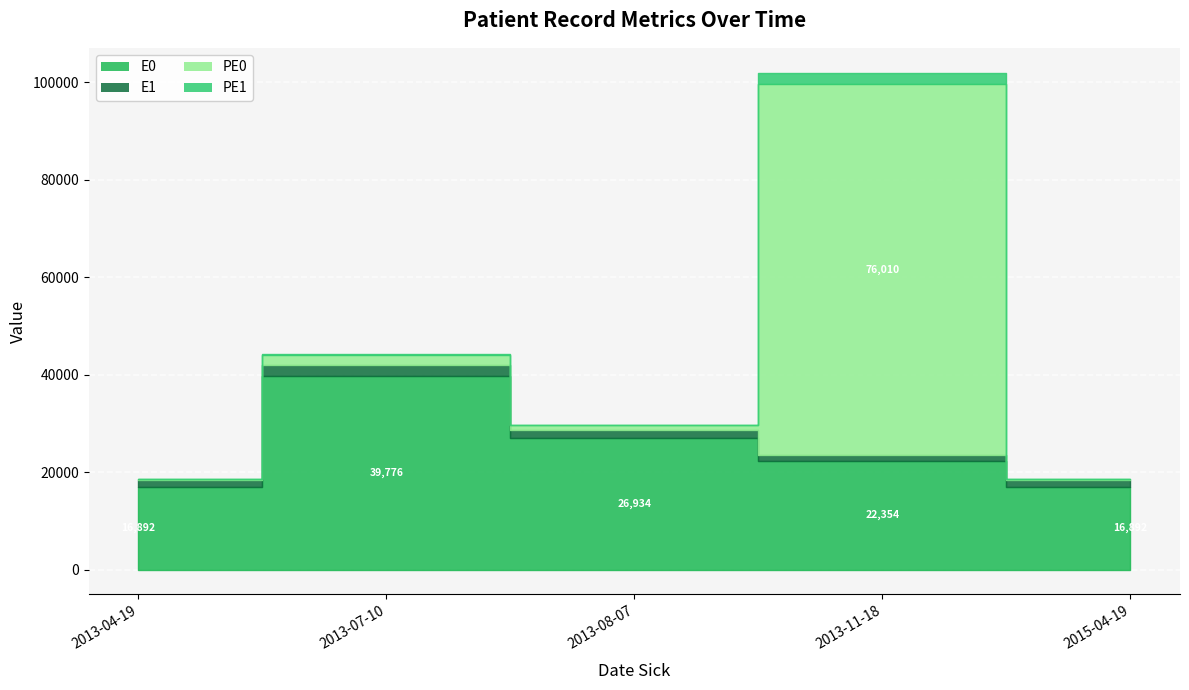

Reading left to right, what are all the values shown in this chart?

E0: 2013-04-19=16892	2013-07-10=39776	2013-08-07=26934	2013-11-18=22354	2015-04-19=16892
E1: 2013-04-19=1418	2013-07-10=2158	2013-08-07=1663	2013-11-18=1189	2015-04-19=1418
PE0: 2013-04-19=277	2013-07-10=2133	2013-08-07=1024	2013-11-18=76010	2015-04-19=277
PE1: 2013-04-19=27	2013-07-10=77	2013-08-07=13	2013-11-18=2407	2015-04-19=27